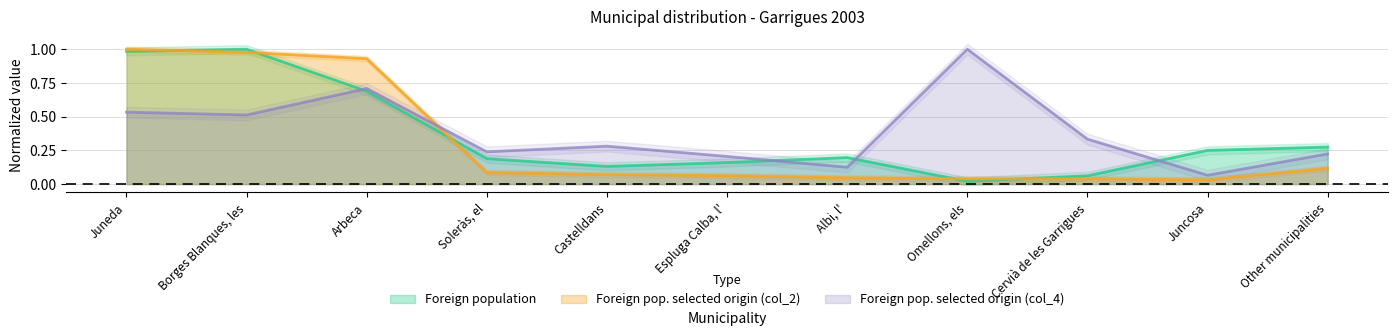

At Castelldans, list the series in order from smallest to largest.

Foreign pop. selected origin (col_2), Foreign population, Foreign pop. selected origin (col_4)